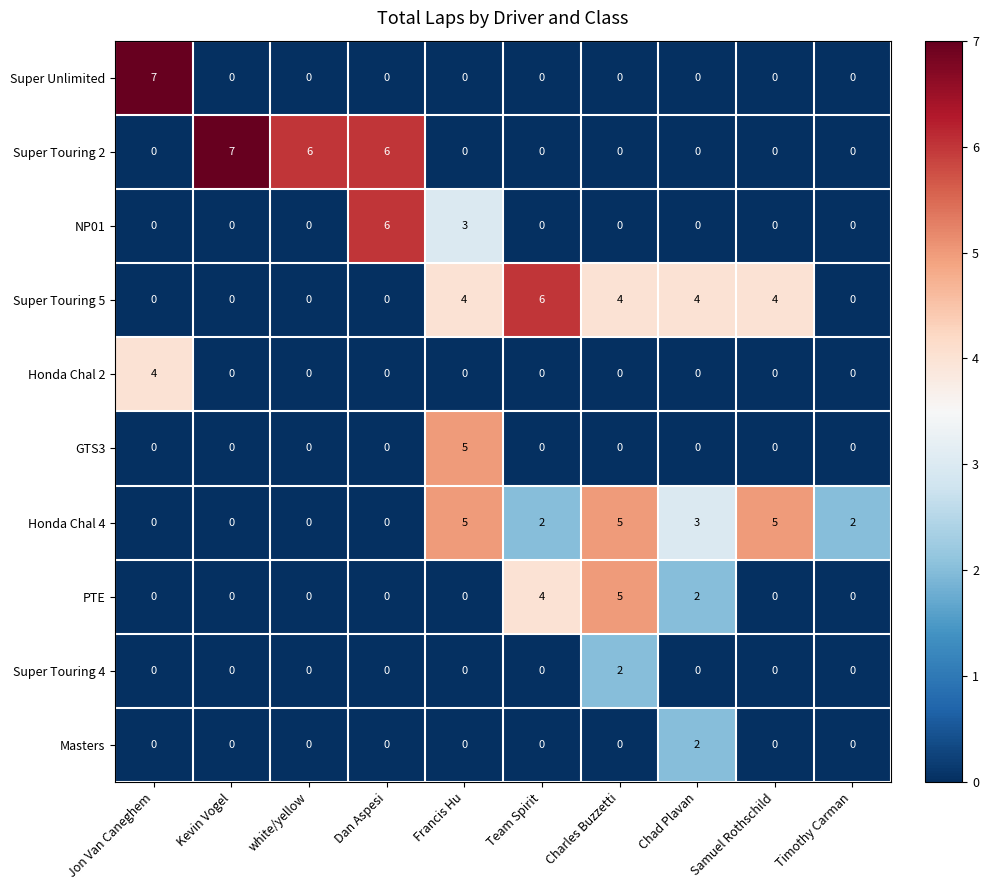

What is the difference between the maximum and second lowest values in the Super Touring 2 series?

7